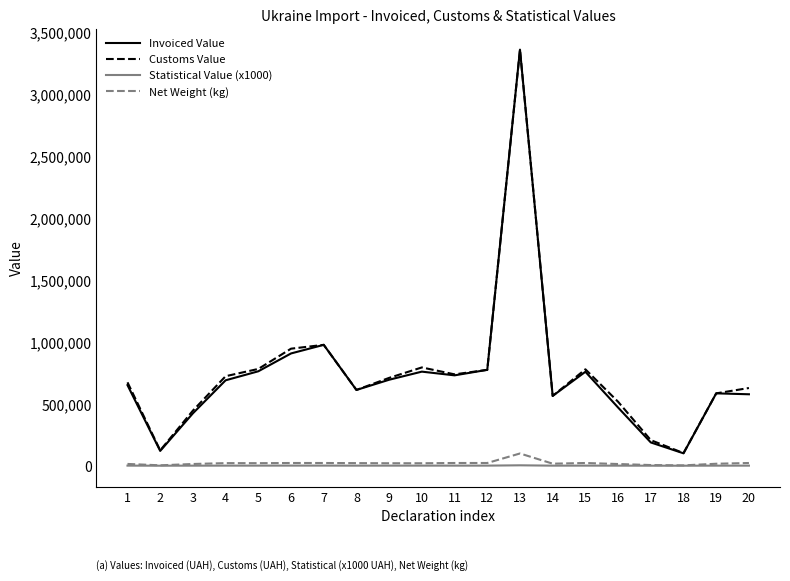

What is the minimum value for Statistical Value (x1000)?

102.0